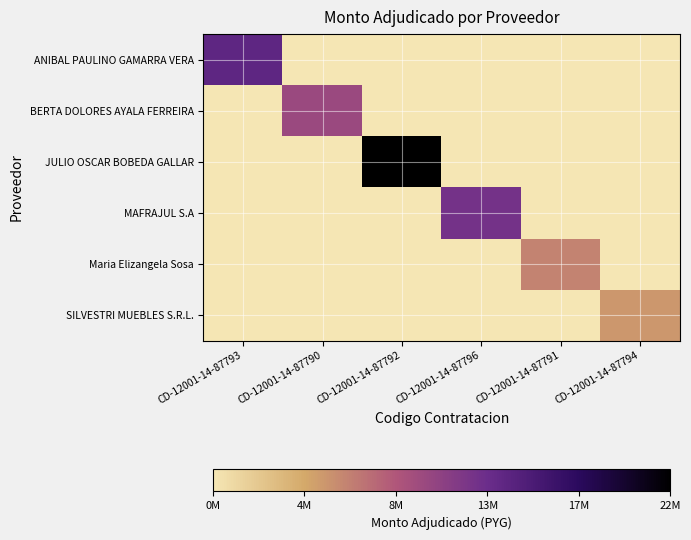

Rank the series at CD-12001-14-87796 from highest to lowest value.

MAFRAJUL S.A, ANIBAL PAULINO GAMARRA VERA, BERTA DOLORES AYALA FERREIRA, JULIO OSCAR BOBEDA GALLAR, Maria Elizangela Sosa, SILVESTRI MUEBLES S.R.L.